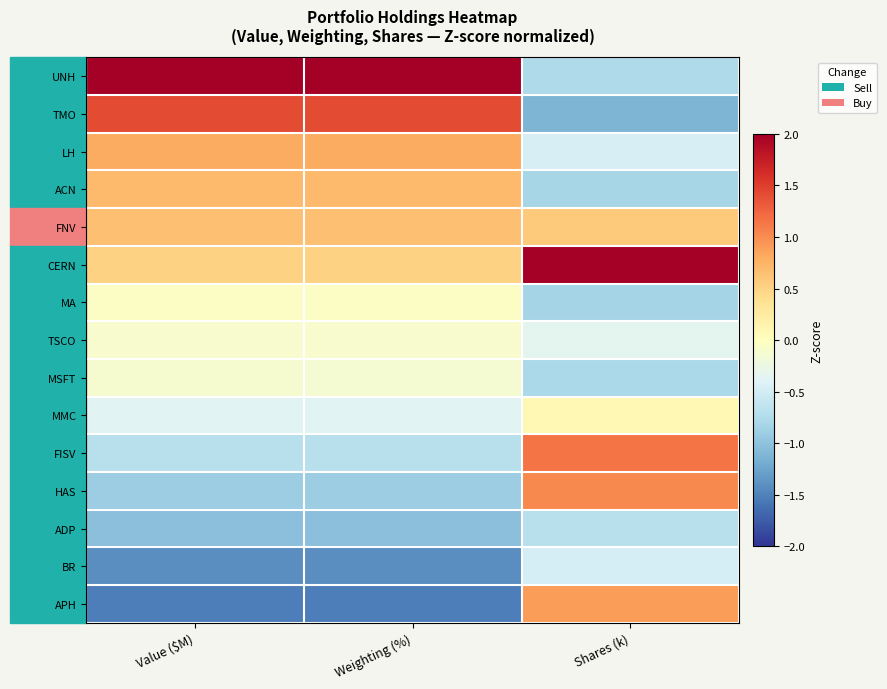

Rank the series by their maximum value, from highest to lowest.

CERN, UNH, TMO, FISV, HAS, APH, LH, ACN, FNV, MMC, MA, TSCO, MSFT, BR, ADP